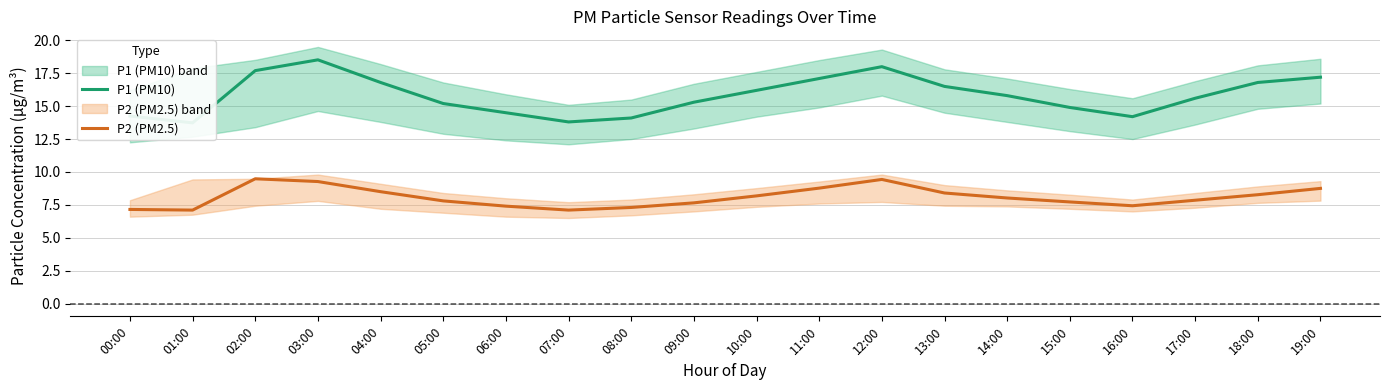

True or false: P2 (PM2.5) has a value of 2.1 at 04:00.

False